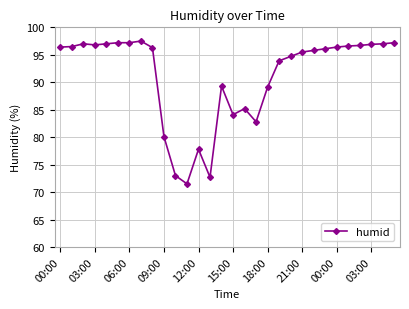

What is the maximum value shown in the chart?

97.5